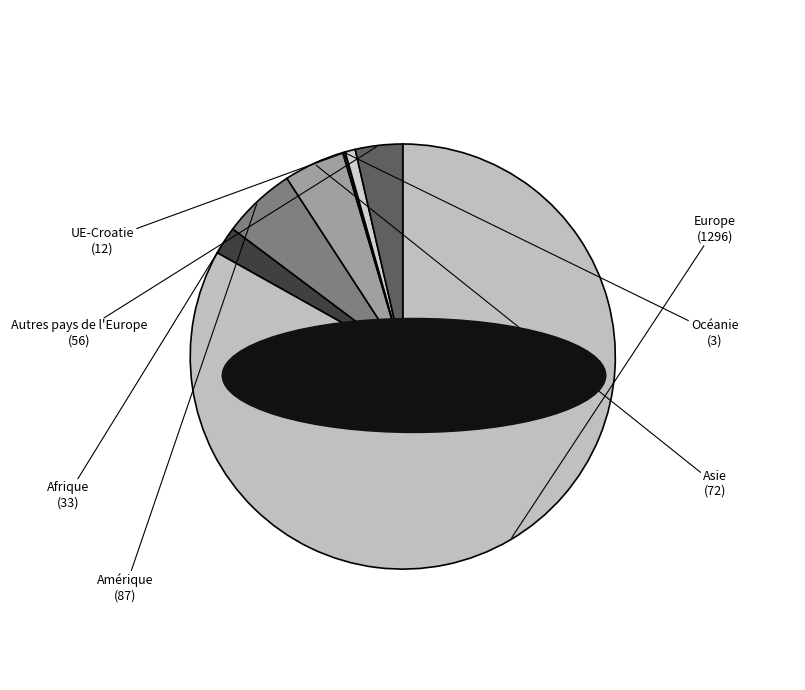

Is the sum of UE-Croatie and Europe greater than half?

Yes